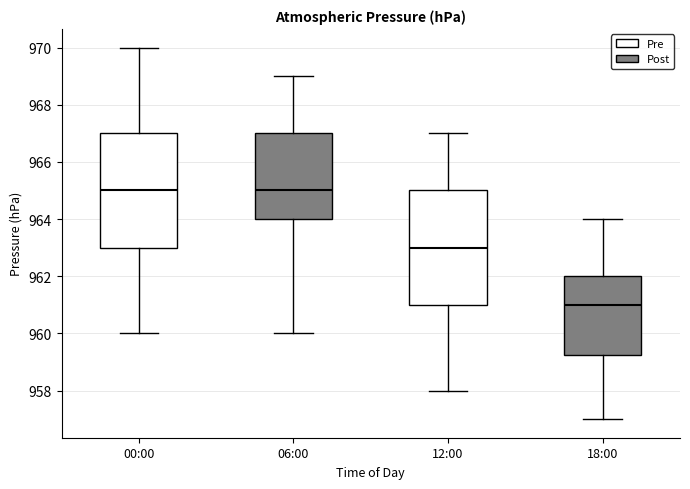

Reading left to right, transcribe this box plot: for each box, give where its median line is, the range the box spans, and where its two whiskers end, as read against the y-axis. The values are not printed on the chart, so give them approximately, as read against the axis.

00:00: median 965.0, box 963.0 to 967.0, whiskers 960.0 to 970.0
06:00: median 965.0, box 964.0 to 967.0, whiskers 960.0 to 969.0
12:00: median 963.0, box 961.0 to 965.0, whiskers 958.0 to 967.0
18:00: median 961.0, box 959.2 to 962.0, whiskers 957.0 to 964.0